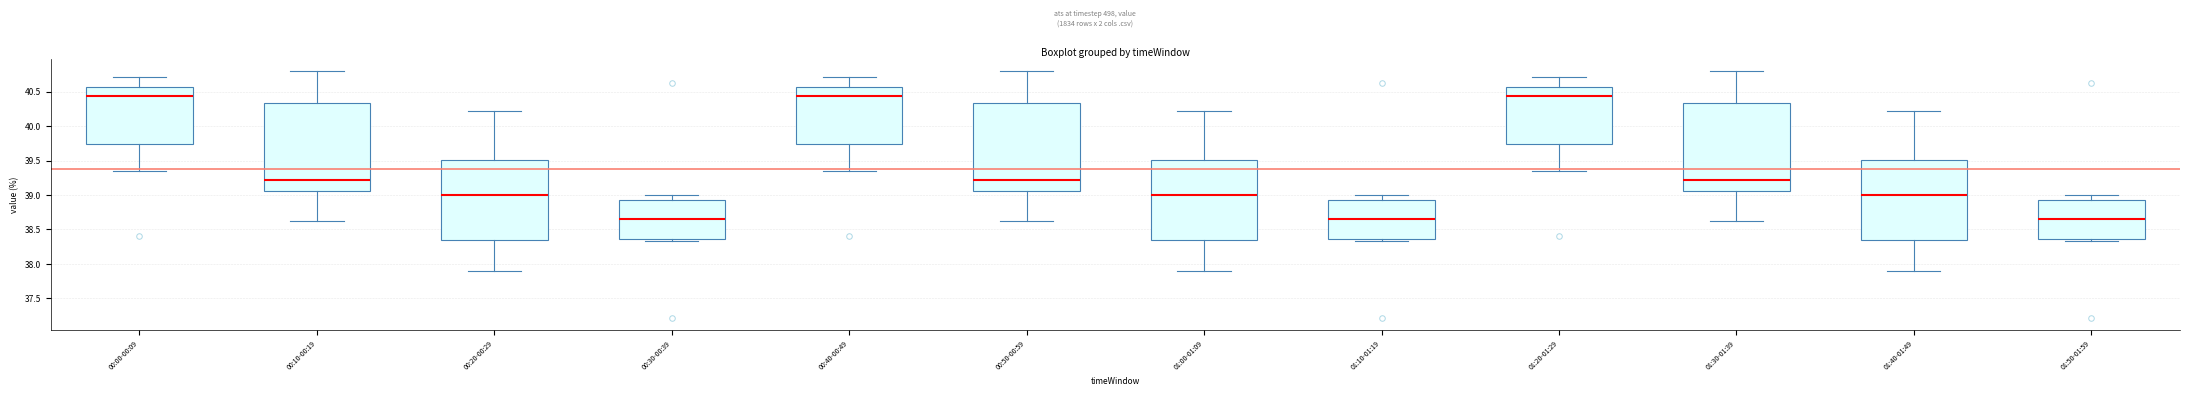

Where is the lower edge of the box for 00:50-00:59 on the y-axis? The values are not printed on the chart, so give them approximately, as read against the axis.

39.05